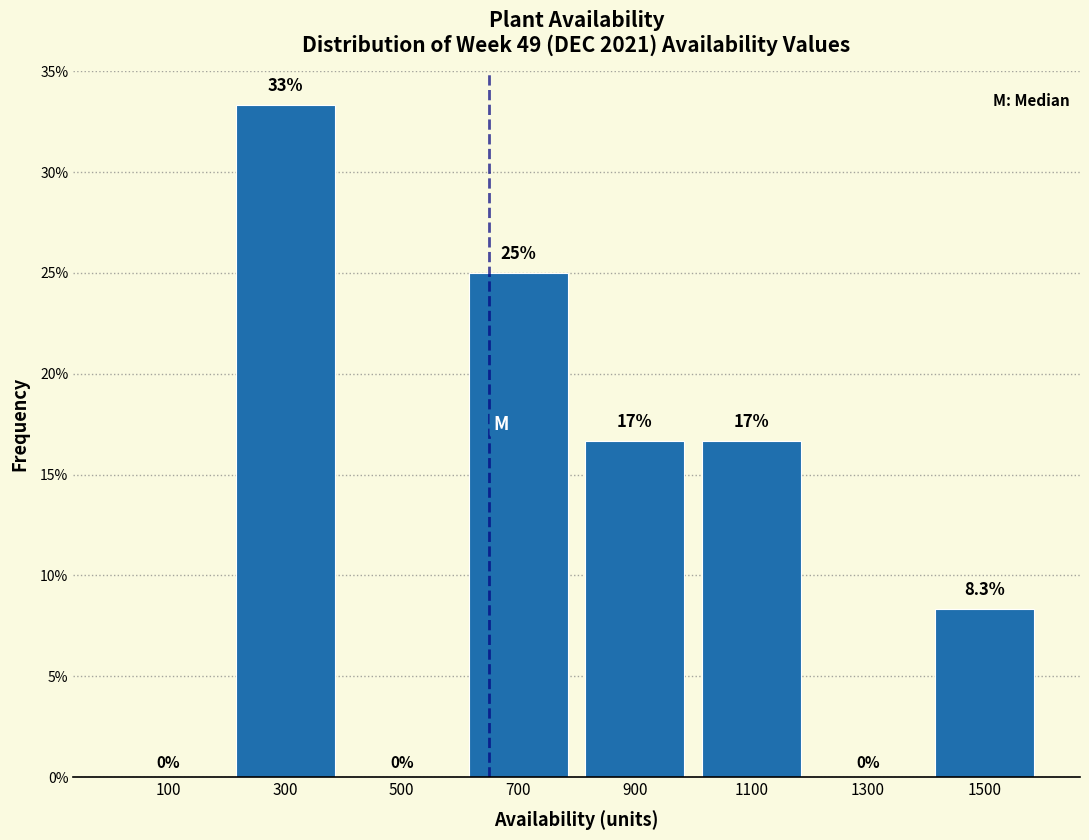

Over which range of the x-axis is the bar tallest?

200 to 400